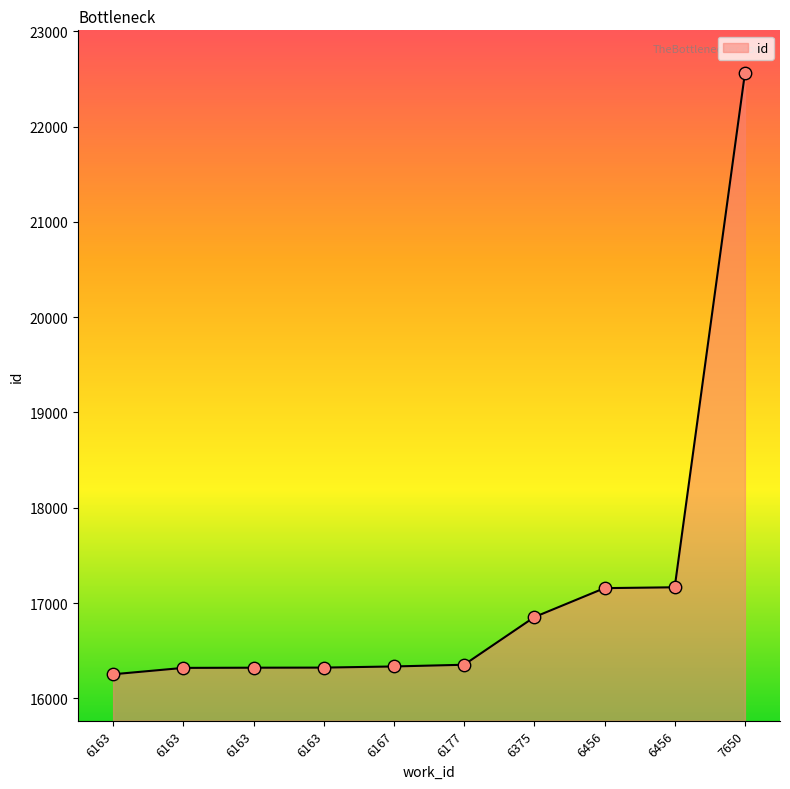

Which has a higher value, 6163 or 6177?

6177